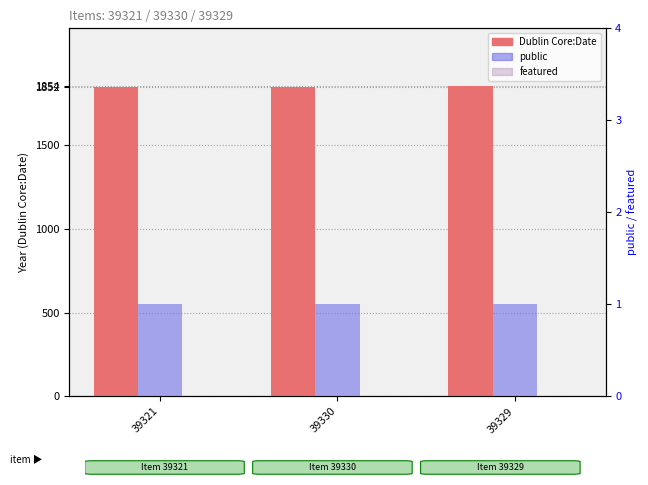

At which label does featured reach its peak?

39321